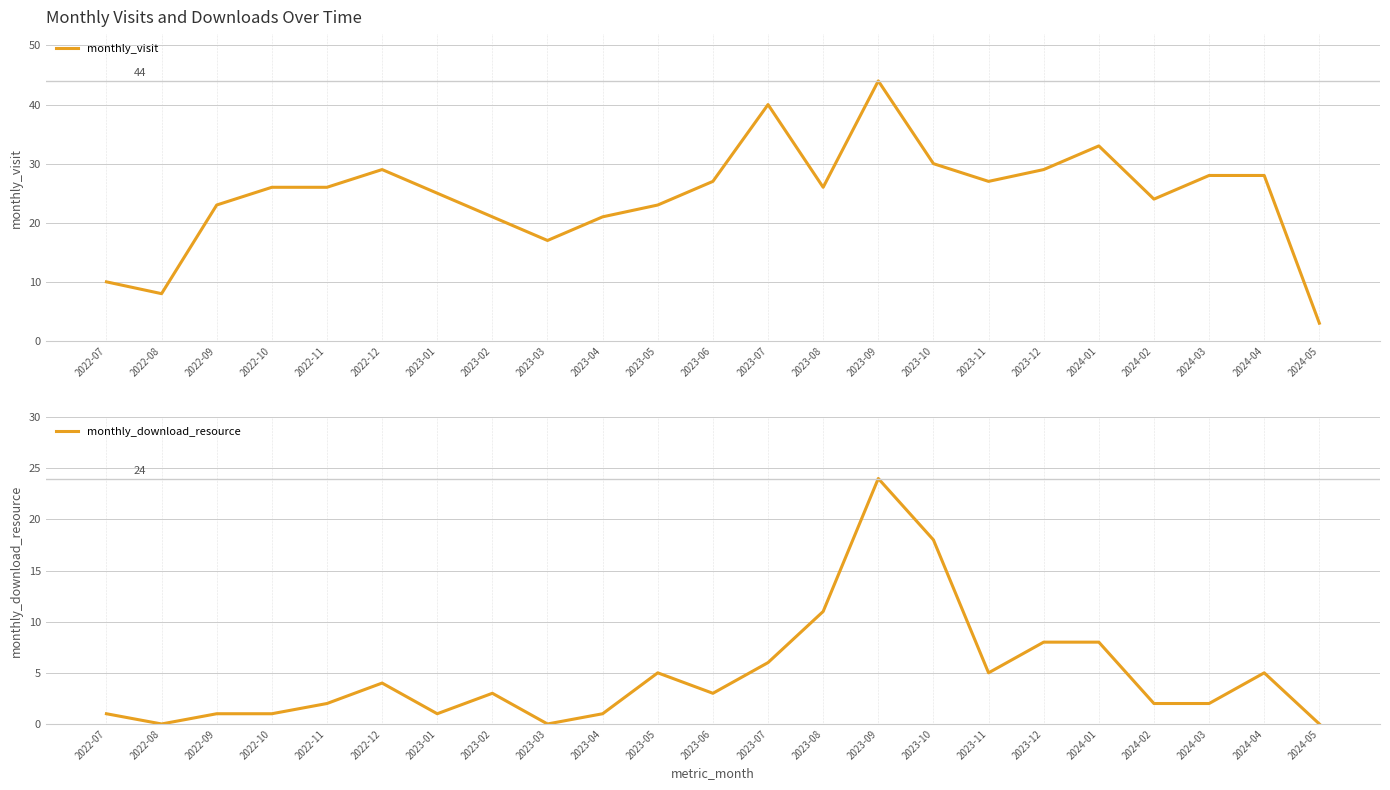

How many series are shown in this chart?

2